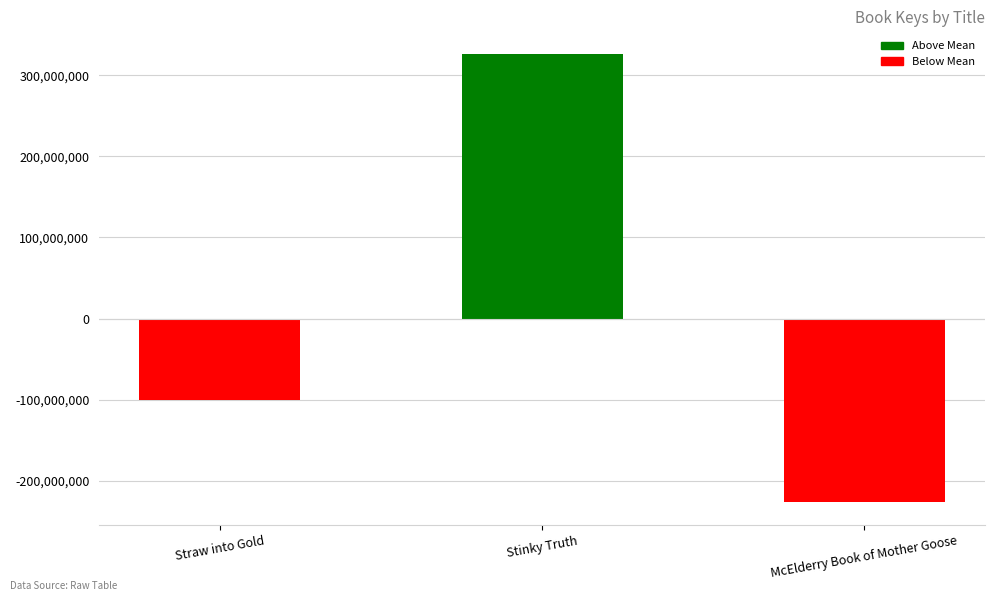

Reading right to left, transcribe all the data shown in this chart.

-226336476	326458986	-100122510